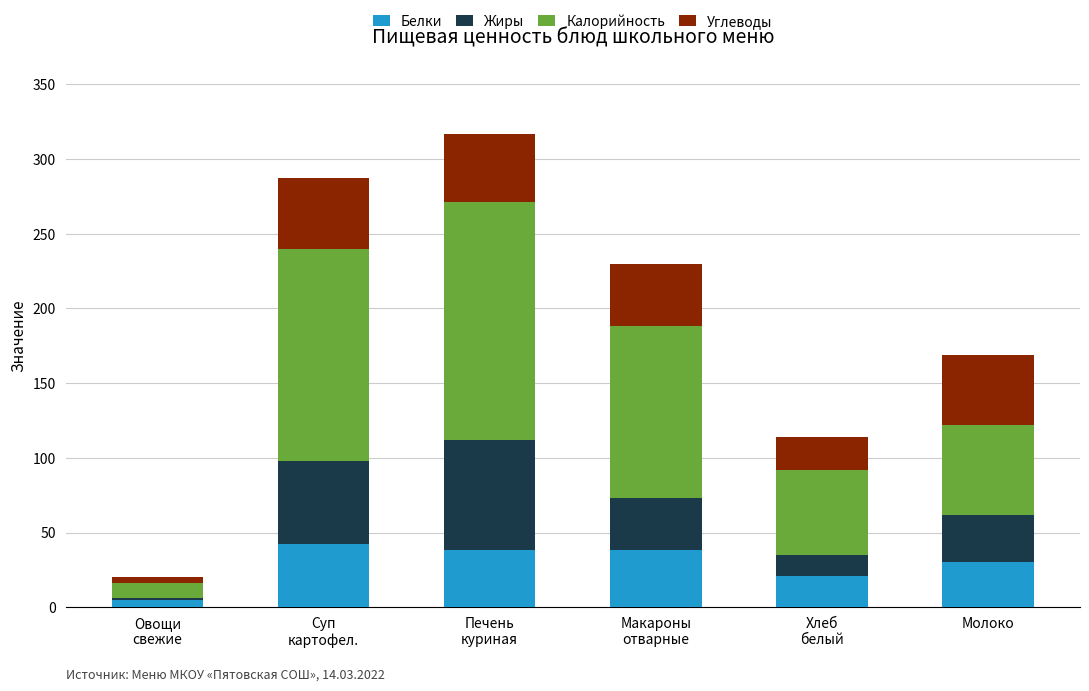

What is the highest value of the Белки series?

42